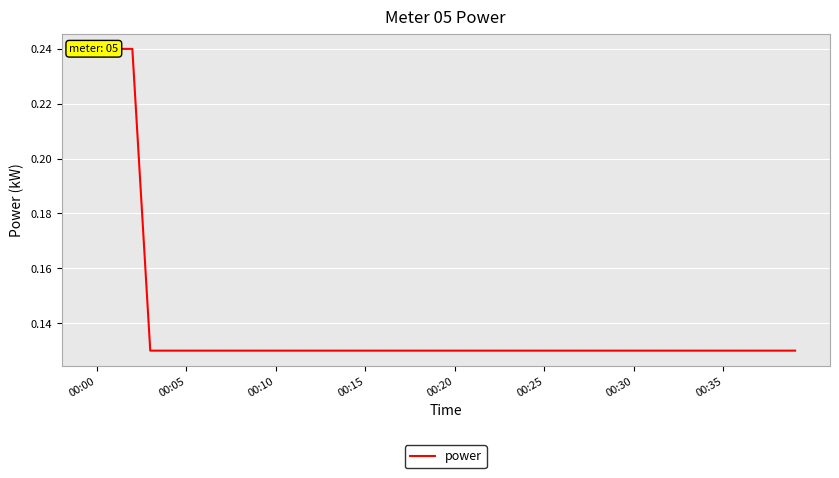

Is it true that the value at 14 is 0.1?

True